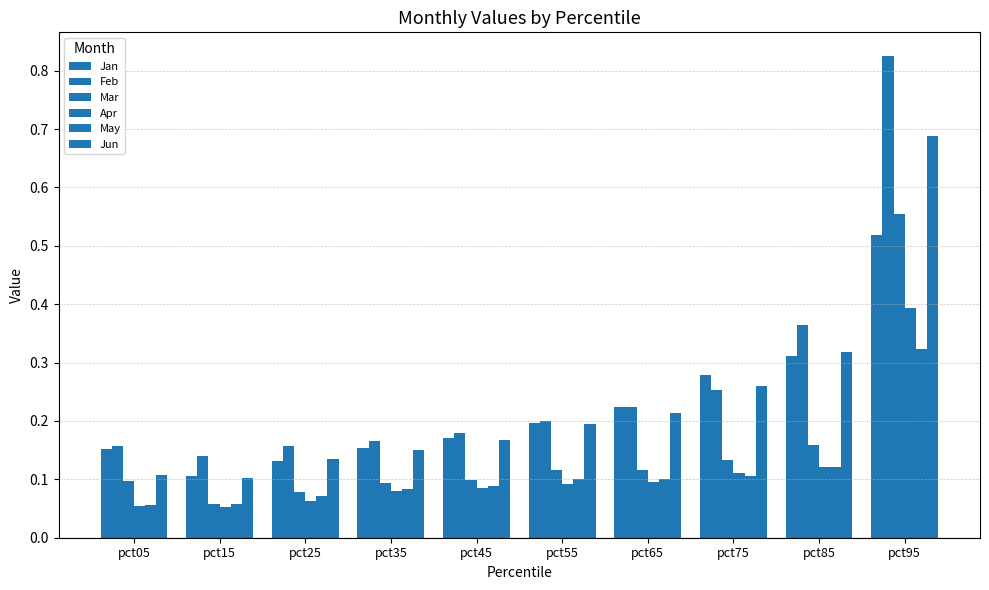

Read the Jan value at pct45.

0.2